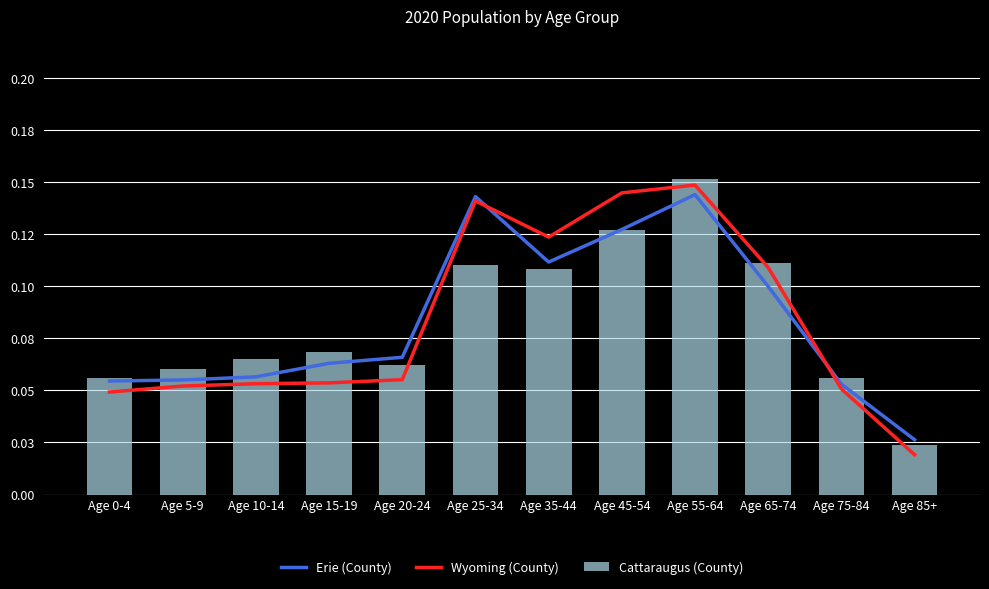

Which series changed the most between Age 15-19 and Age 65-74?

Wyoming (County)